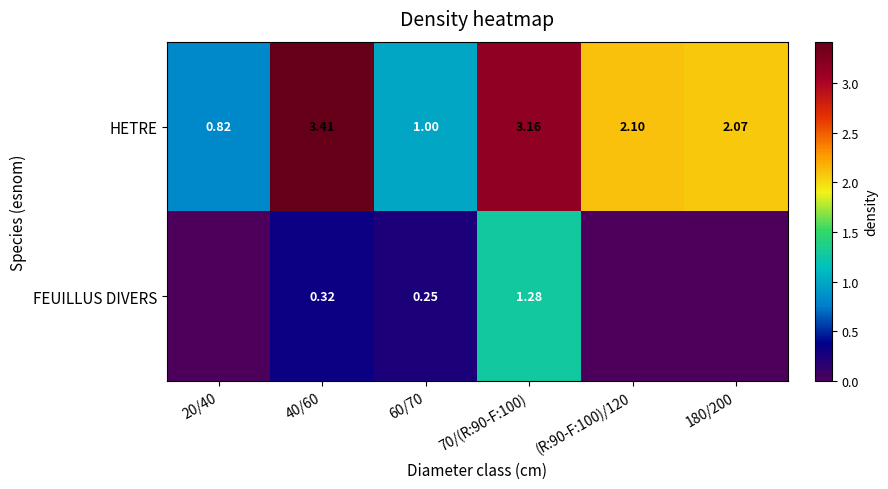

At which label does HETRE first exceed 2?

40/60